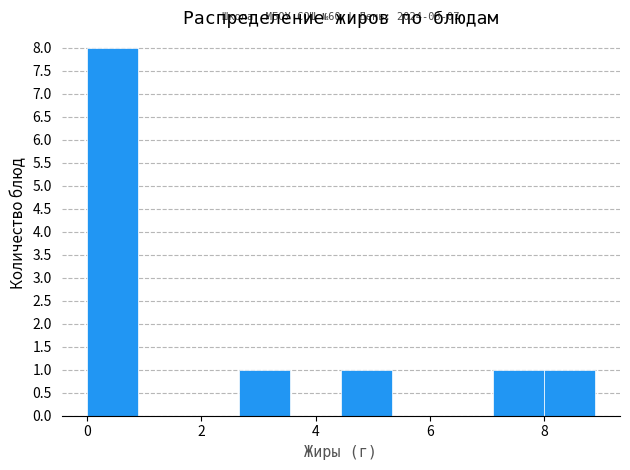

Which range on the x-axis has the tallest bar?

0.0 to 0.8